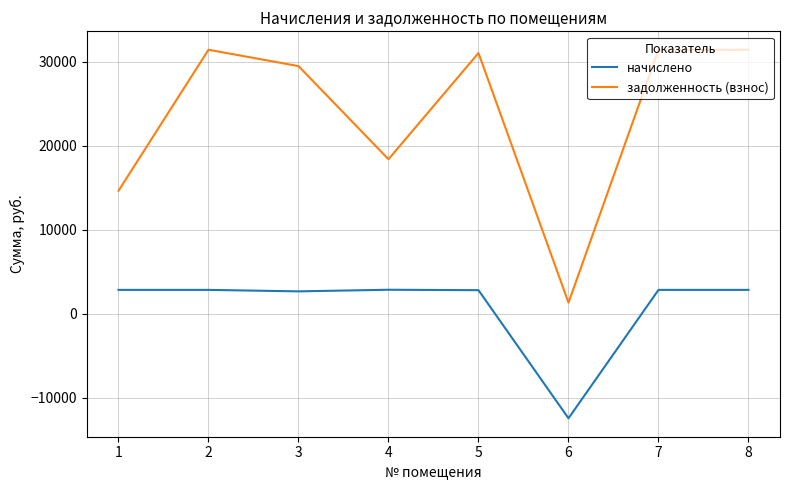

Is it true that начислено equals 1103.6 at 3?

False